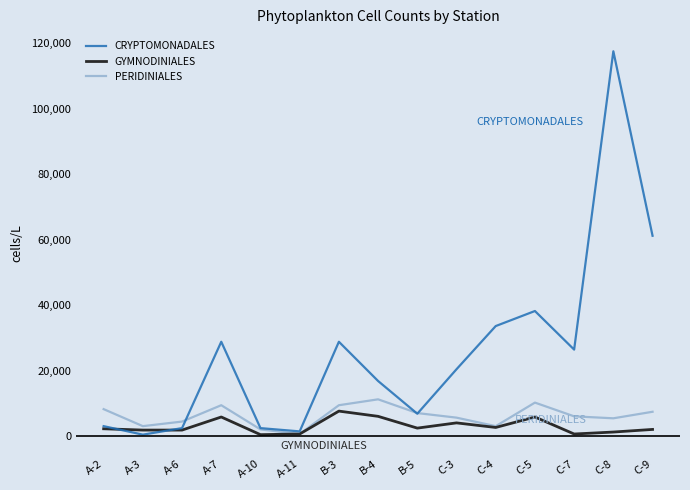

The value of CRYPTOMONADALES at C-7 is 26400. True or false?

True